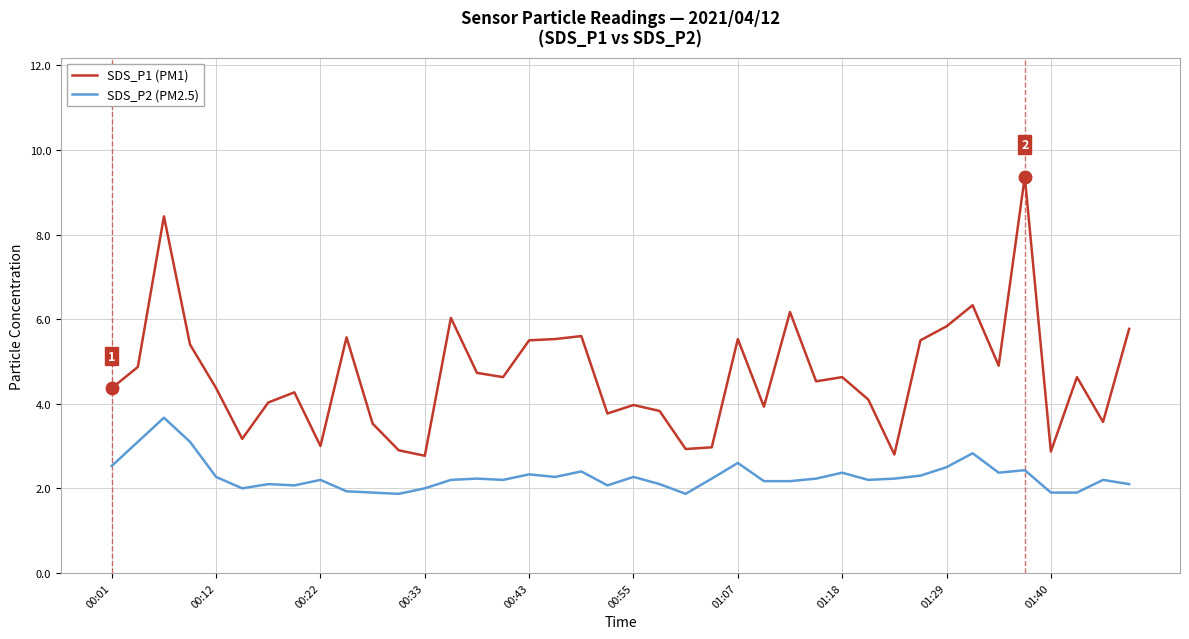

What is the maximum value for SDS_P2 (PM2.5)?

3.7